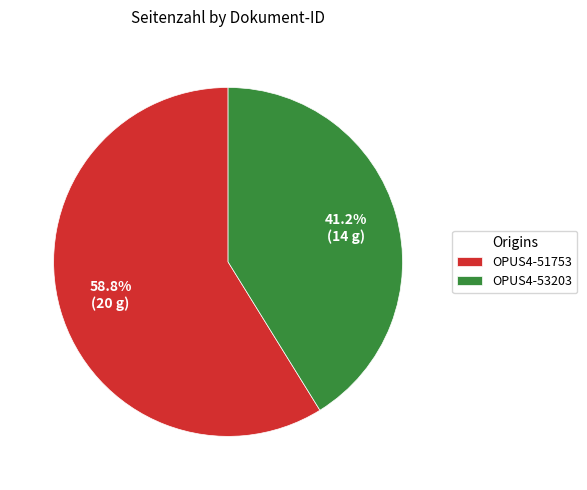

Which category has the smallest portion of the pie?

OPUS4-53203